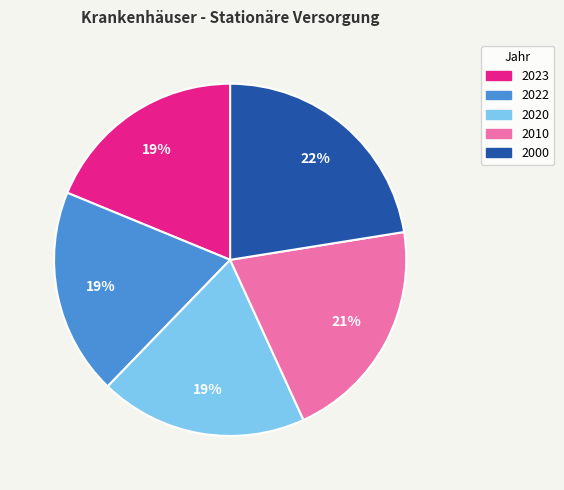

Is there a majority slice in this chart?

No